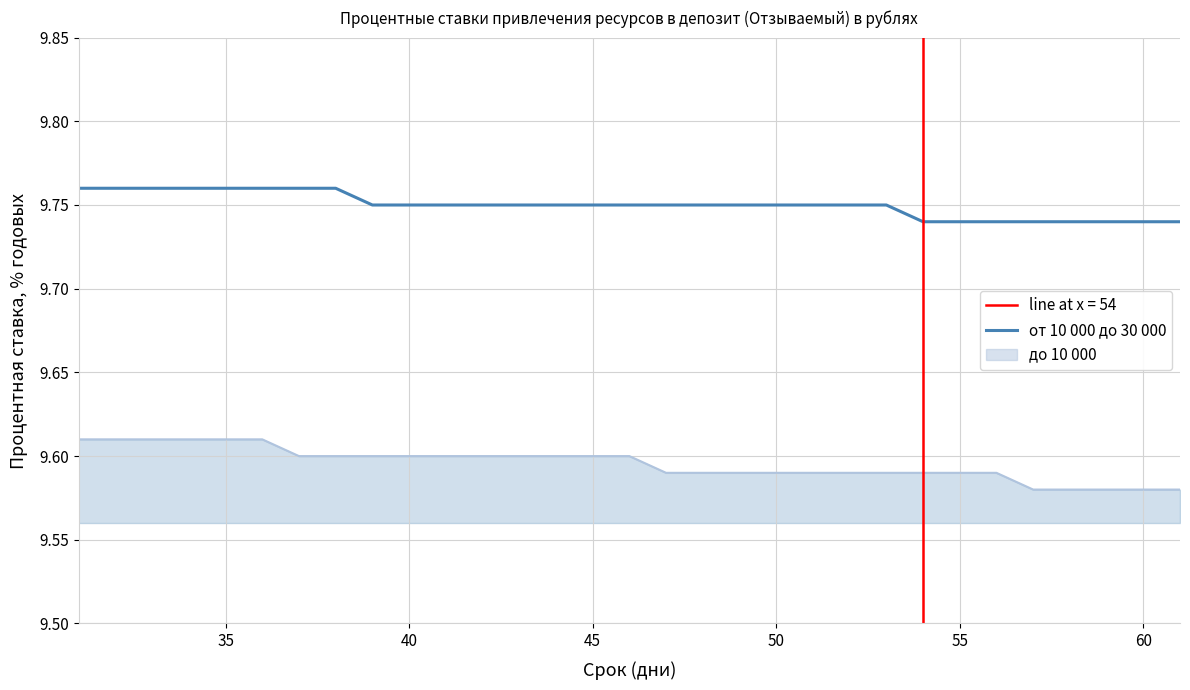

What are all the series names shown in the legend?

от 10 000 до 30 000, до 10 000